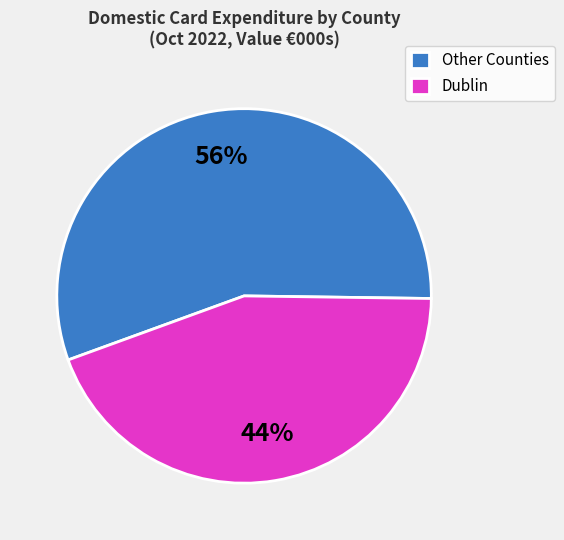

Is there a majority slice in this chart?

Yes